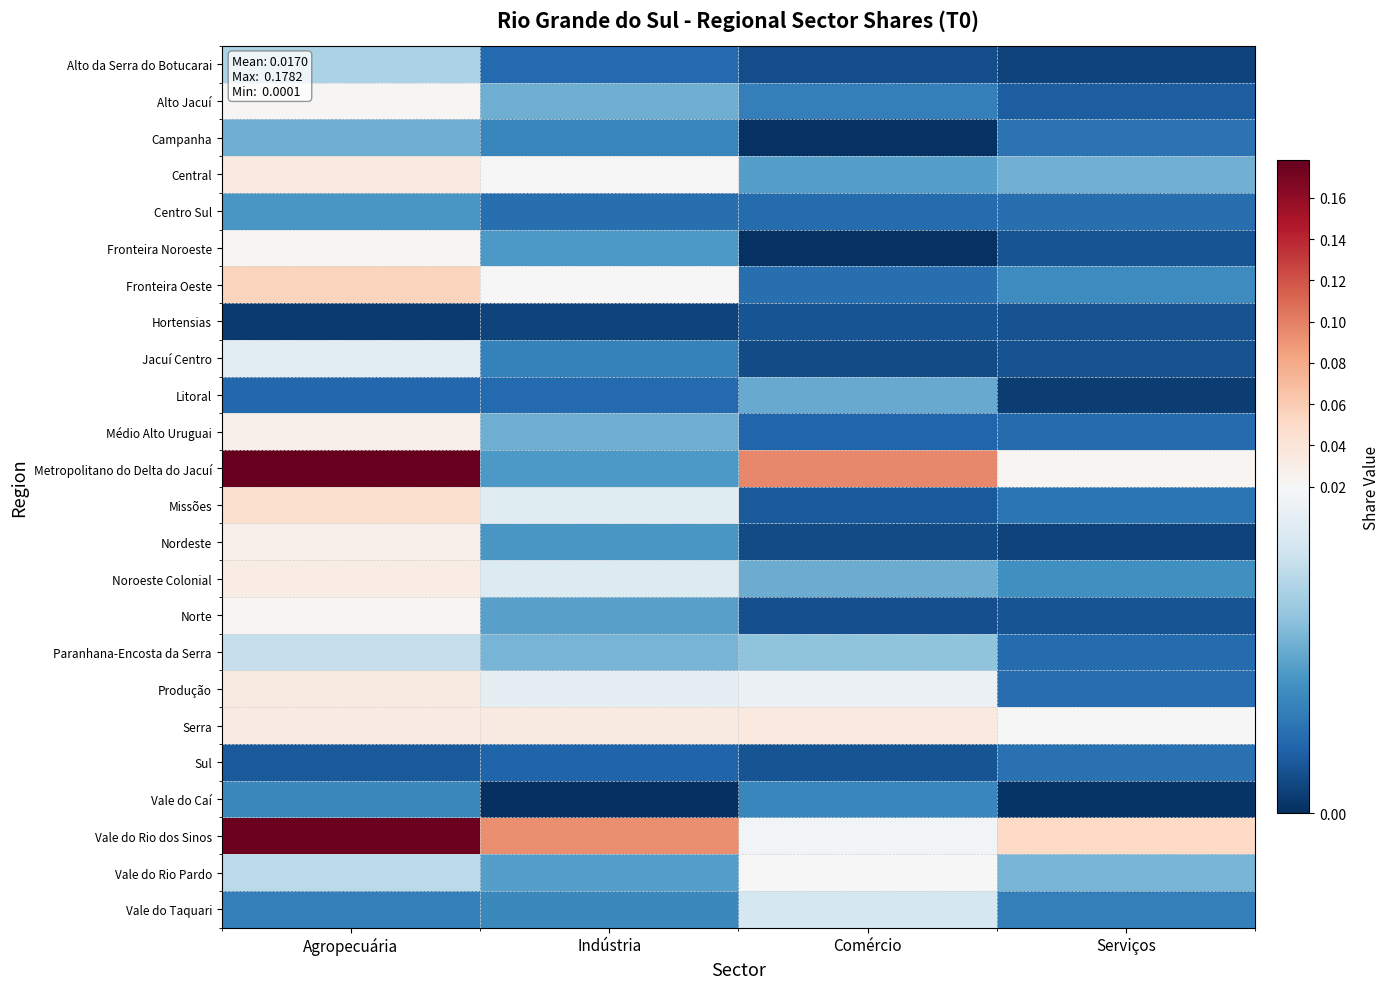

Reading left to right, extract all data points from this chart.

Alto da Serra do Botucarai: Agropecuária=0.0	Indústria=0.0	Comércio=0.0	Serviços=0.0
Alto Jacuí: Agropecuária=0.0	Indústria=0.0	Comércio=0.0	Serviços=0.0
Campanha: Agropecuária=0.0	Indústria=0.0	Comércio=0.0	Serviços=0.0
Central: Agropecuária=0.0	Indústria=0.0	Comércio=0.0	Serviços=0.0
Centro Sul: Agropecuária=0.0	Indústria=0.0	Comércio=0.0	Serviços=0.0
Fronteira Noroeste: Agropecuária=0.0	Indústria=0.0	Comércio=0.0	Serviços=0.0
Fronteira Oeste: Agropecuária=0.1	Indústria=0.0	Comércio=0.0	Serviços=0.0
Hortensias: Agropecuária=0.0	Indústria=0.0	Comércio=0.0	Serviços=0.0
Jacuí Centro: Agropecuária=0.0	Indústria=0.0	Comércio=0.0	Serviços=0.0
Litoral: Agropecuária=0.0	Indústria=0.0	Comércio=0.0	Serviços=0.0
Médio Alto Uruguai: Agropecuária=0.0	Indústria=0.0	Comércio=0.0	Serviços=0.0
Metropolitano do Delta do Jacuí: Agropecuária=0.2	Indústria=0.0	Comércio=0.1	Serviços=0.0
Missões: Agropecuária=0.0	Indústria=0.0	Comércio=0.0	Serviços=0.0
Nordeste: Agropecuária=0.0	Indústria=0.0	Comércio=0.0	Serviços=0.0
Noroeste Colonial: Agropecuária=0.0	Indústria=0.0	Comércio=0.0	Serviços=0.0
Norte: Agropecuária=0.0	Indústria=0.0	Comércio=0.0	Serviços=0.0
Paranhana-Encosta da Serra: Agropecuária=0.0	Indústria=0.0	Comércio=0.0	Serviços=0.0
Produção: Agropecuária=0.0	Indústria=0.0	Comércio=0.0	Serviços=0.0
Serra: Agropecuária=0.0	Indústria=0.0	Comércio=0.0	Serviços=0.0
Sul: Agropecuária=0.0	Indústria=0.0	Comércio=0.0	Serviços=0.0
Vale do Caí: Agropecuária=0.0	Indústria=0.0	Comércio=0.0	Serviços=0.0
Vale do Rio dos Sinos: Agropecuária=0.2	Indústria=0.1	Comércio=0.0	Serviços=0.1
Vale do Rio Pardo: Agropecuária=0.0	Indústria=0.0	Comércio=0.0	Serviços=0.0
Vale do Taquari: Agropecuária=0.0	Indústria=0.0	Comércio=0.0	Serviços=0.0